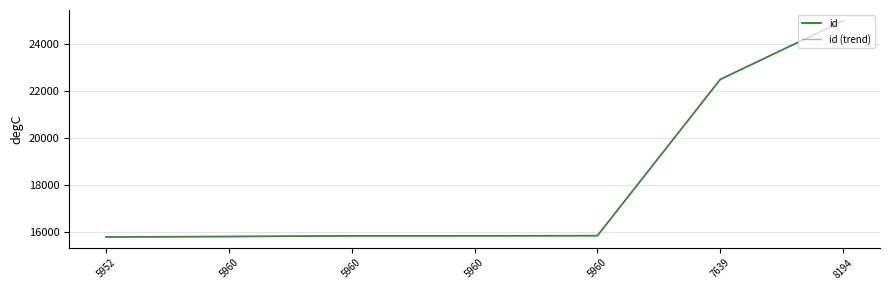

What is the sum of the id (trend) values at 5960 and 5960?

31694